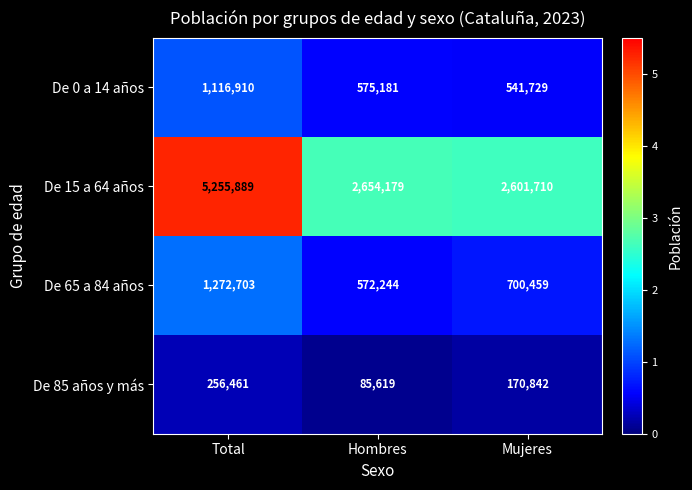

At which category is the sum across all series the highest?

Total